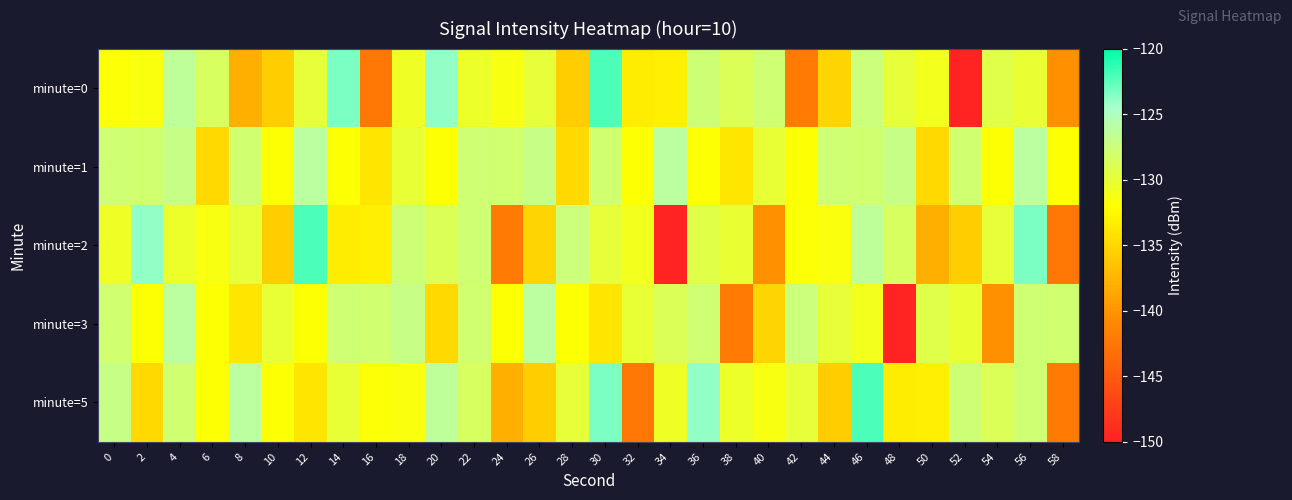

Reading right to left, extract all data points from this chart.

minute=0: 58=-140.4	56=-130.2	54=-129.3	52=-149.9	50=-130.9	48=-129.9	46=-127.5	44=-135.1	42=-142.1	40=-127.8	38=-128.9	36=-127.7	34=-133.2	32=-133.3	30=-122.1	28=-135.7	26=-129.9	24=-131.4	22=-130.5	20=-124.0	18=-130.6	16=-142.3	14=-123.3	12=-129.8	10=-135.7	8=-138.0	6=-128.5	4=-126.4	2=-131.5	0=-131.7
minute=1: 58=-131.9	56=-126.1	54=-131.9	52=-127.9	50=-134.9	48=-127.1	46=-127.9	44=-127.7	42=-131.9	40=-130.0	38=-133.9	36=-131.9	34=-126.1	32=-131.9	30=-127.9	28=-134.9	26=-127.1	24=-127.9	22=-127.7	20=-131.9	18=-130.0	16=-133.9	14=-131.9	12=-126.1	10=-131.9	8=-127.9	6=-134.9	4=-127.1	2=-127.9	0=-127.7
minute=2: 58=-142.3	56=-123.3	54=-129.8	52=-135.7	50=-138.0	48=-128.5	46=-126.4	44=-131.5	42=-131.7	40=-140.4	38=-130.2	36=-129.3	34=-149.9	32=-130.9	30=-129.9	28=-127.5	26=-135.1	24=-142.1	22=-127.8	20=-128.9	18=-127.7	16=-133.2	14=-133.3	12=-122.1	10=-135.7	8=-129.9	6=-131.4	4=-130.5	2=-124.0	0=-130.6
minute=3: 58=-127.9	56=-127.7	54=-140.4	52=-130.2	50=-129.3	48=-149.9	46=-130.9	44=-129.9	42=-127.5	40=-135.1	38=-142.1	36=-127.8	34=-128.9	32=-130.0	30=-133.9	28=-131.9	26=-126.1	24=-131.9	22=-127.9	20=-134.9	18=-127.1	16=-127.9	14=-127.7	12=-131.9	10=-130.0	8=-133.9	6=-131.9	4=-126.1	2=-131.9	0=-127.9
minute=5: 58=-142.1	56=-127.8	54=-128.9	52=-127.7	50=-133.2	48=-133.3	46=-122.1	44=-135.7	42=-129.9	40=-131.4	38=-130.5	36=-124.0	34=-130.6	32=-142.3	30=-123.3	28=-129.8	26=-135.7	24=-138.0	22=-128.5	20=-126.4	18=-131.5	16=-131.7	14=-130.0	12=-133.9	10=-131.9	8=-126.1	6=-131.9	4=-127.9	2=-134.9	0=-127.1